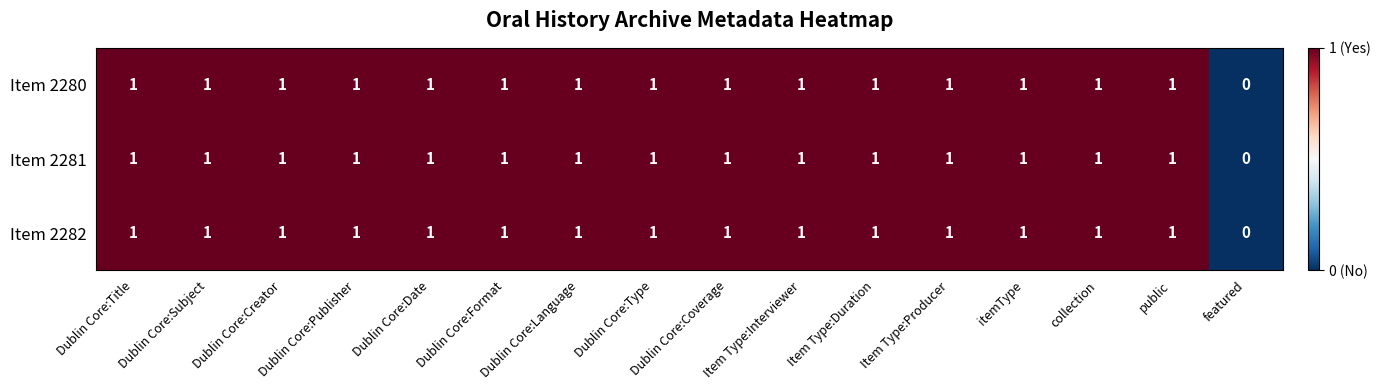

What is the sum of all Item 2282 values?

15